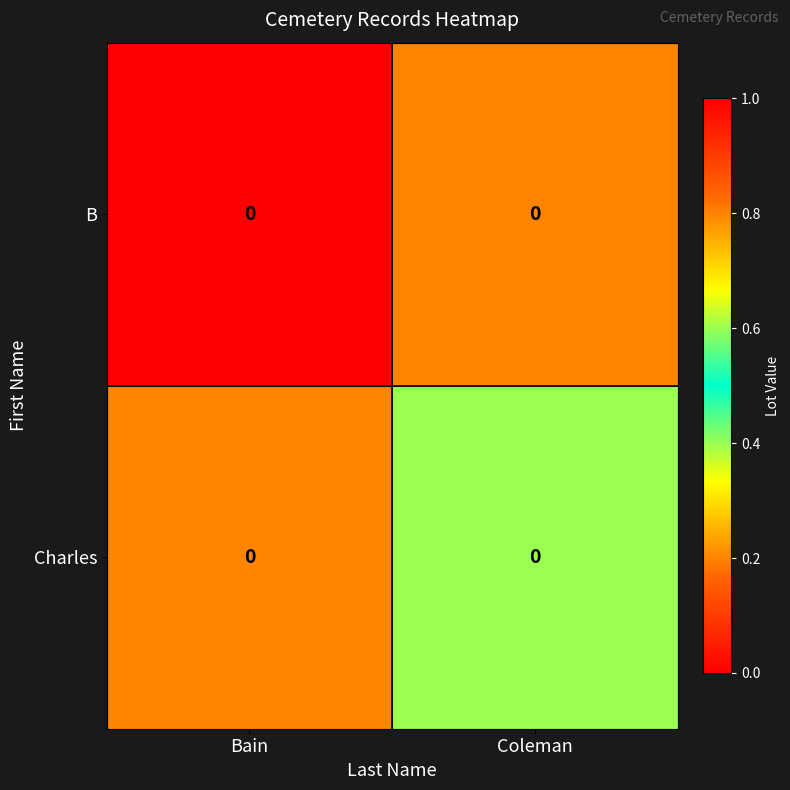

Is the value of B at Coleman greater than the value of Charles at Coleman?

No